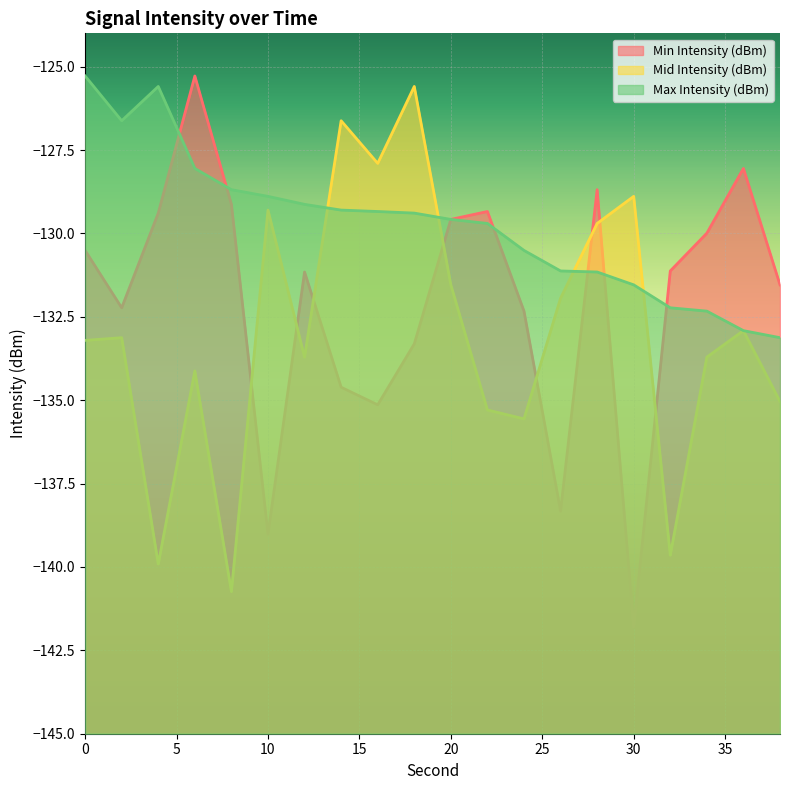

Which series ends up on top after the final intersection of Max Intensity (dBm) and Min Intensity (dBm)?

Min Intensity (dBm)